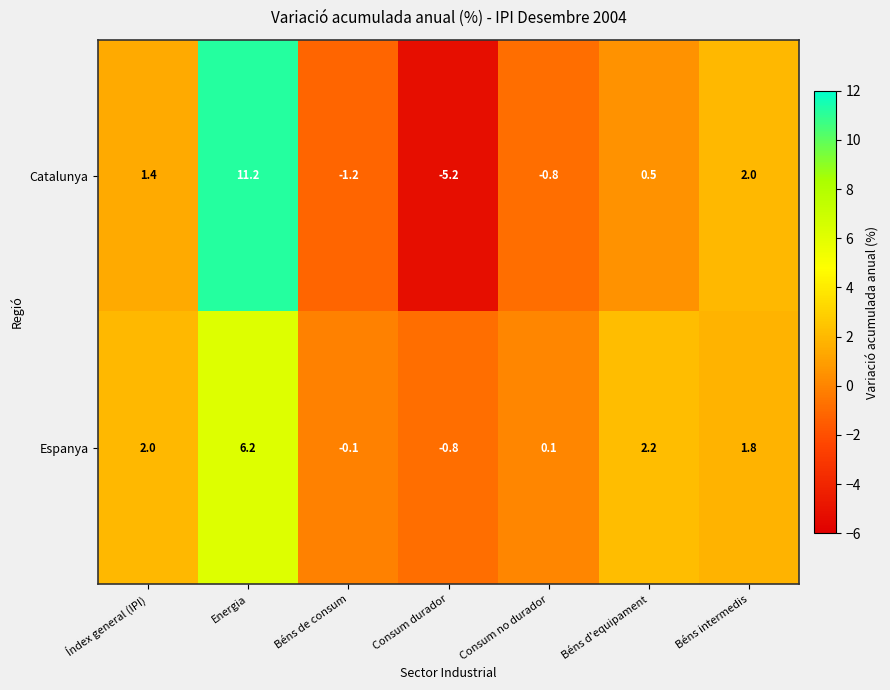

List the series in order of their overall mean, lowest first.

Catalunya, Espanya